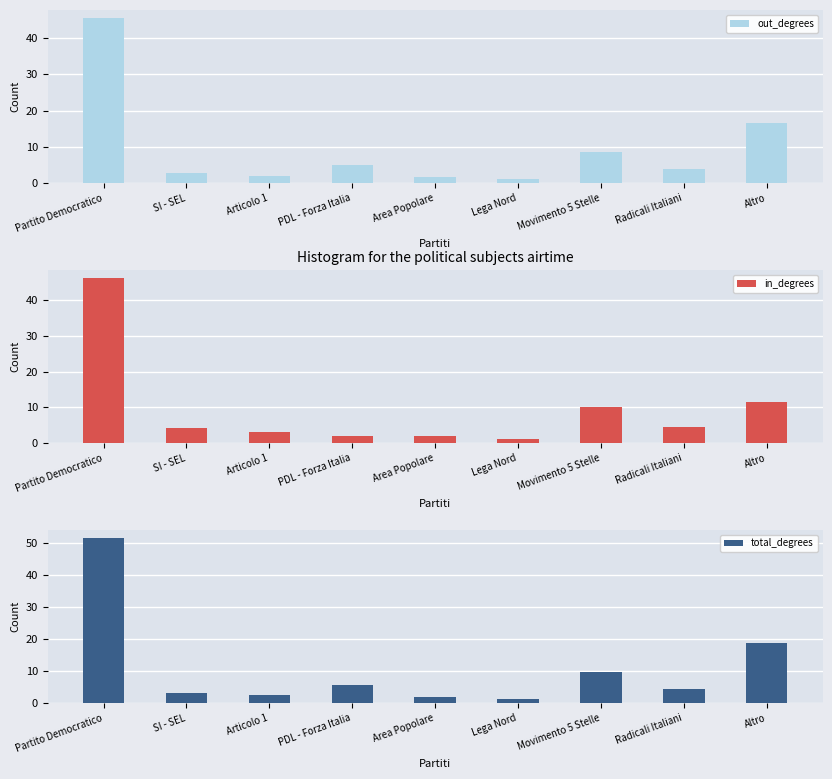

Reading right to left, list all the values displayed in this chart.

out_degrees: 16.5	3.8	8.5	1.2	1.7	5.0	2.1	2.8	45.5
in_degrees: 11.5	4.5	10.1	1.2	1.9	2.1	3.0	4.3	46.2
total_degrees: 18.7	4.4	9.7	1.4	2.0	5.7	2.4	3.2	51.7